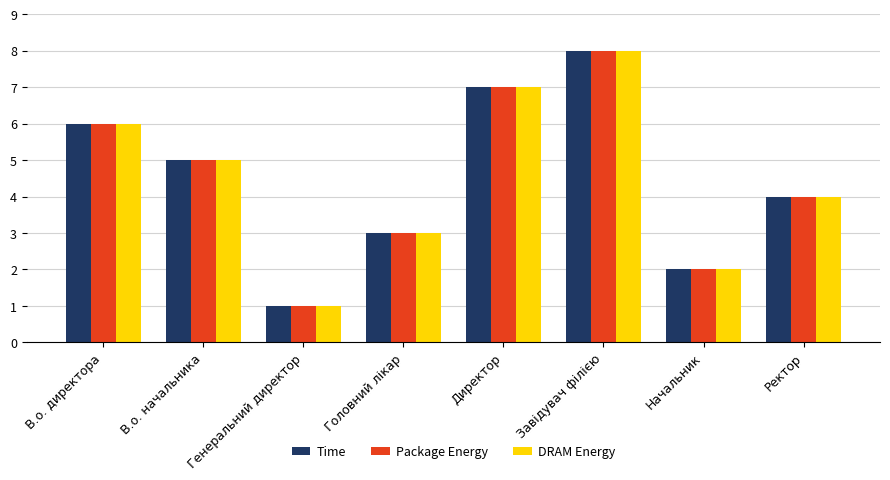

What is the difference between the DRAM Energy values at Генеральний директор and Директор?

6